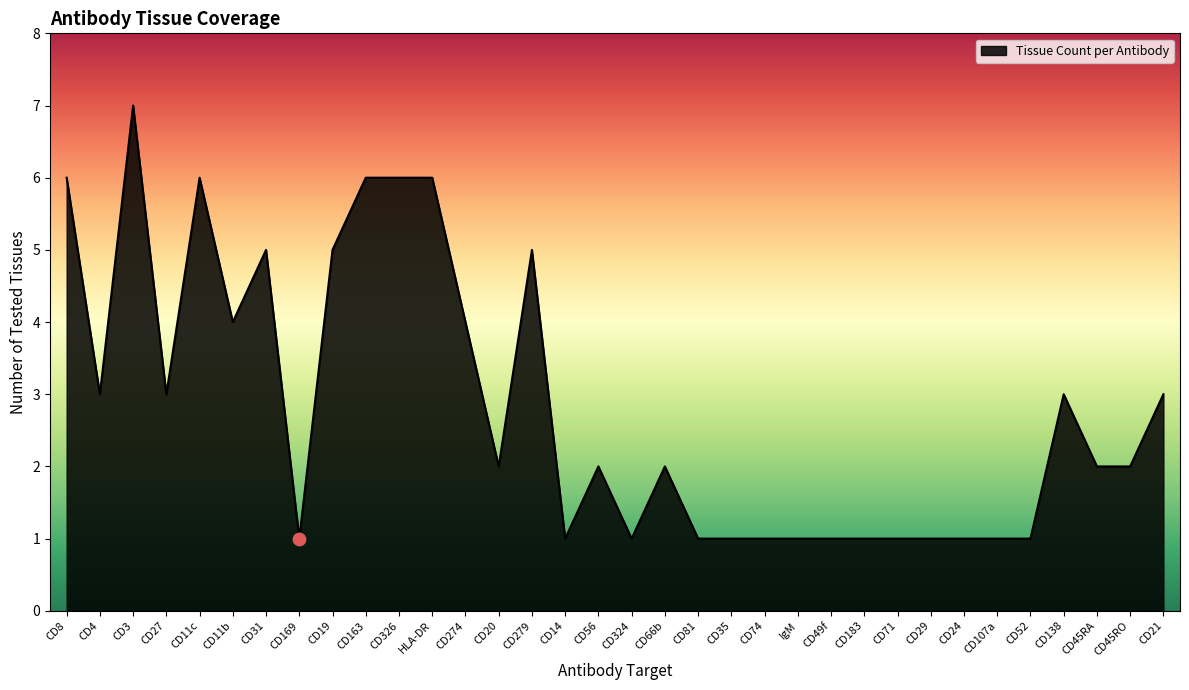

What is the ratio of the value at CD29 to the value at CD81?

1.0